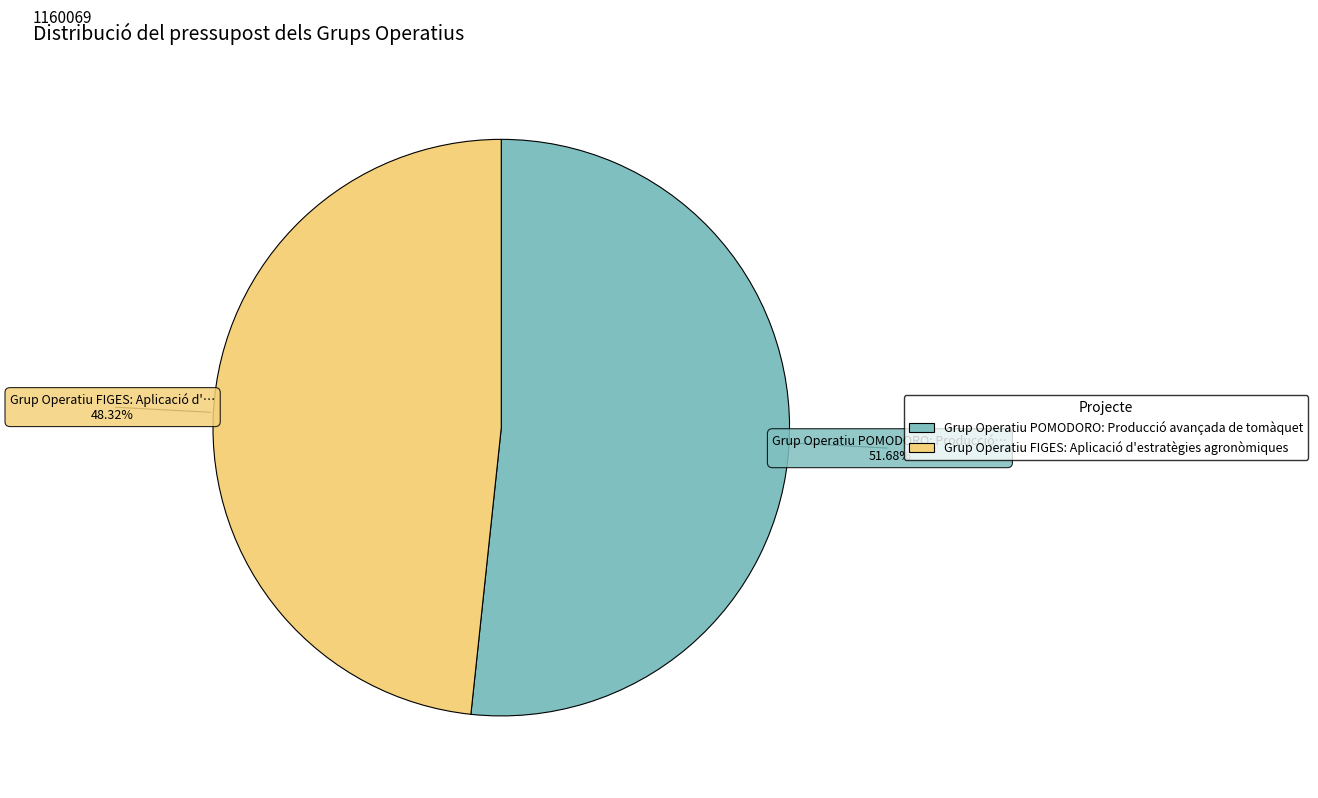

Approximately how many times larger is the value at Grup Operatiu FIGES: Aplicació d'estratègies agronòmiques compared to Grup Operatiu POMODORO: Producció avançada de tomàquet?

0.9